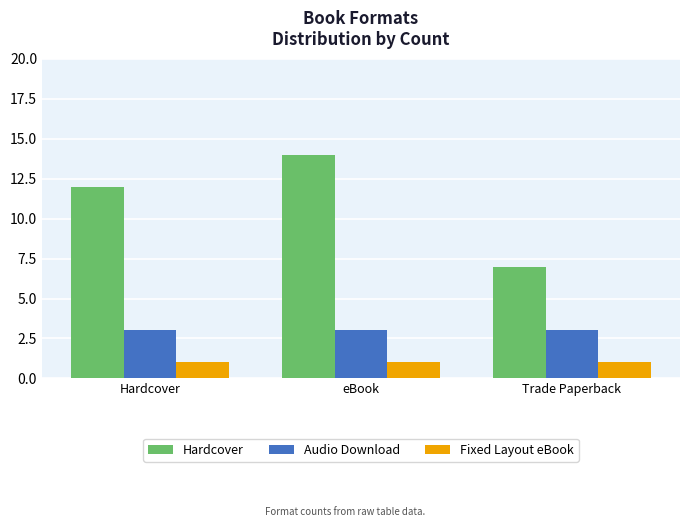

Are the bars horizontal?

No